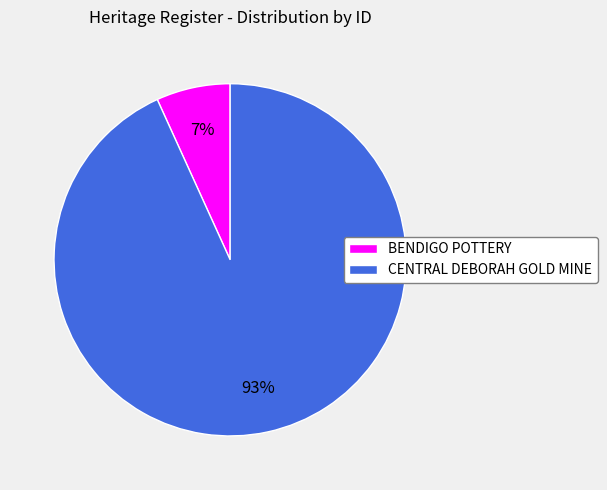

Rank the categories by value from highest to lowest.

CENTRAL DEBORAH GOLD MINE, BENDIGO POTTERY